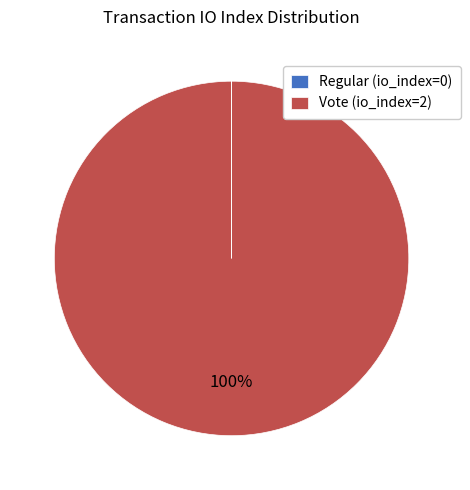

Which slice is the largest?

Vote (io_index=2)